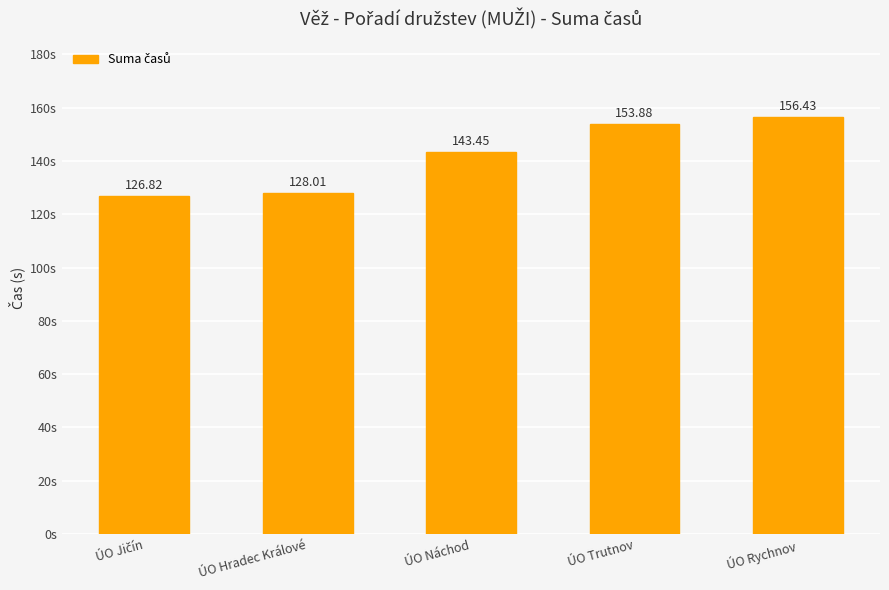

What is the ratio of the value at ÚO Trutnov to the value at ÚO Hradec Králové?

1.2